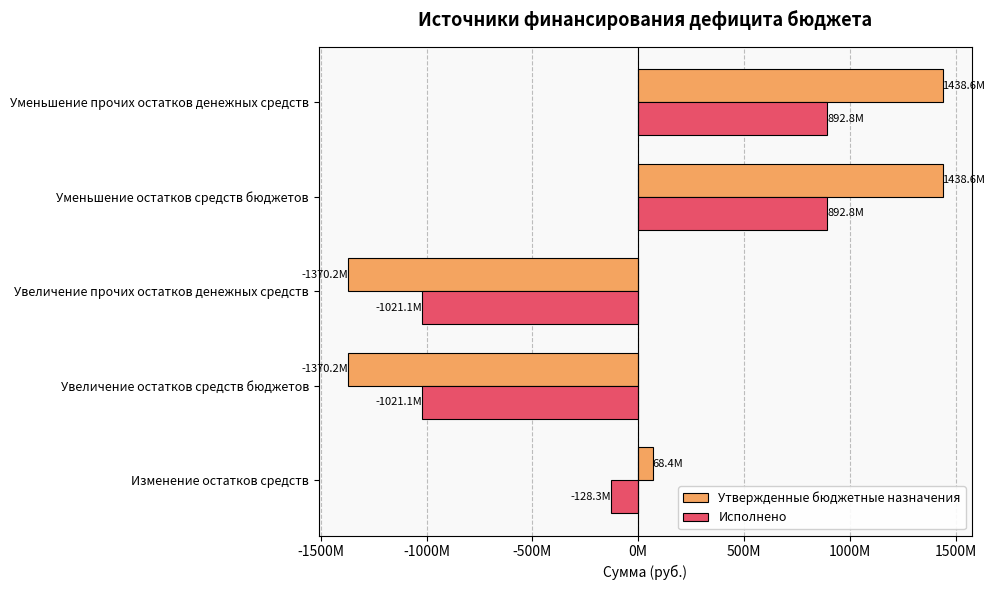

What are all the series names shown in the legend?

Утвержденные бюджетные назначения, Исполнено